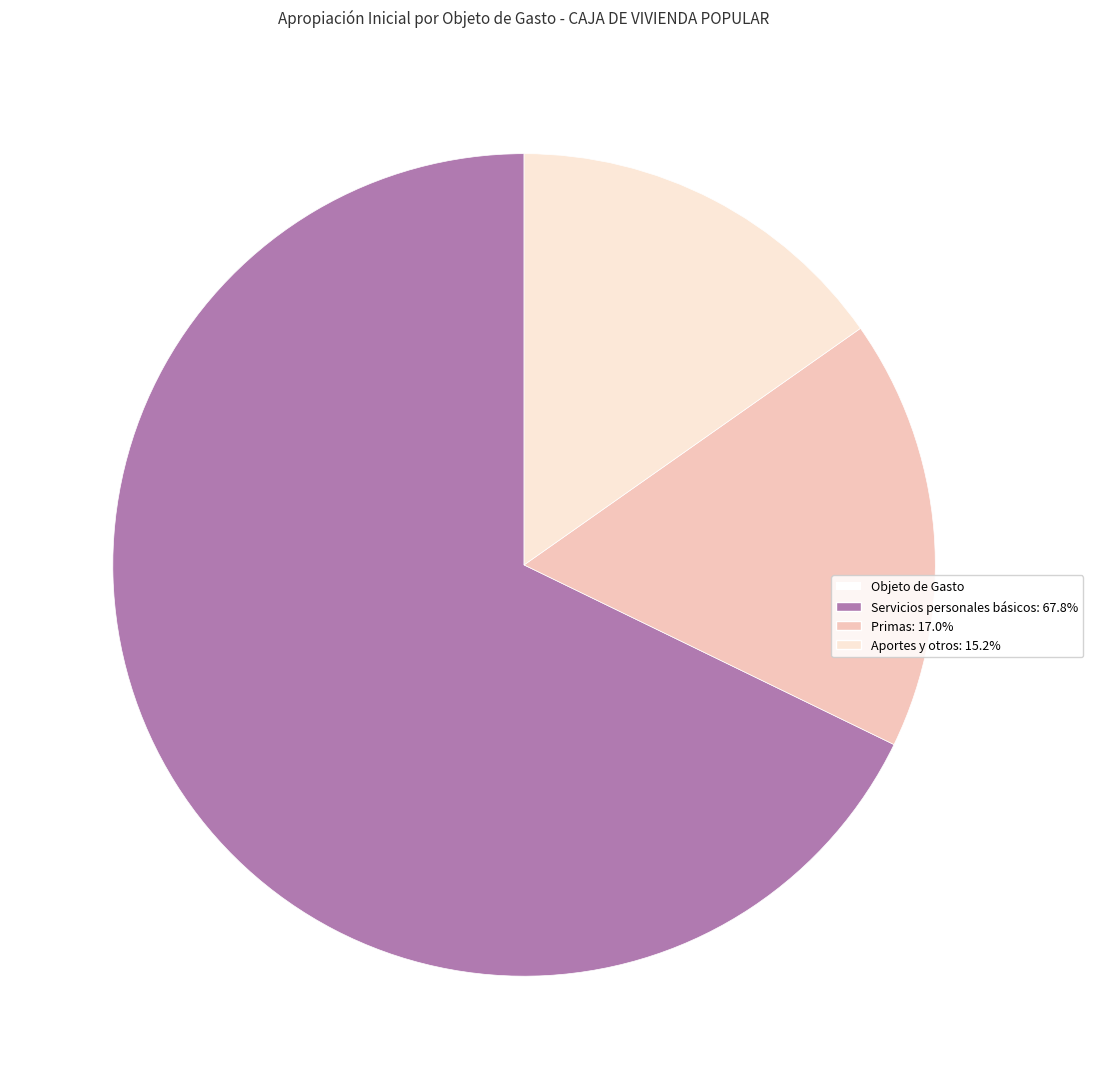

Does any single category account for the majority?

Yes